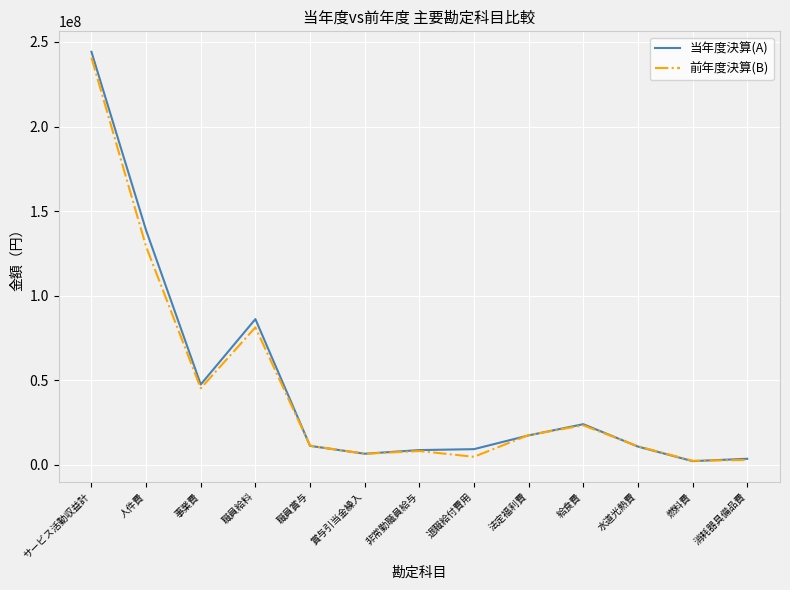

What are all the series names shown in the legend?

当年度決算(A), 前年度決算(B)